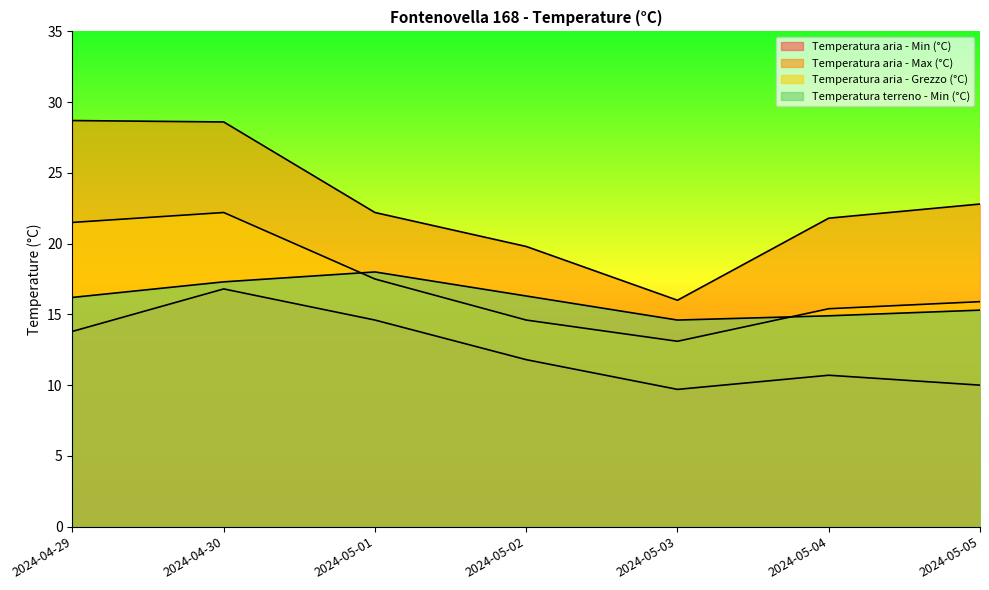

The Temperatura aria - Max (°C) series shows 35.1 at 2024-05-01. True or false?

False